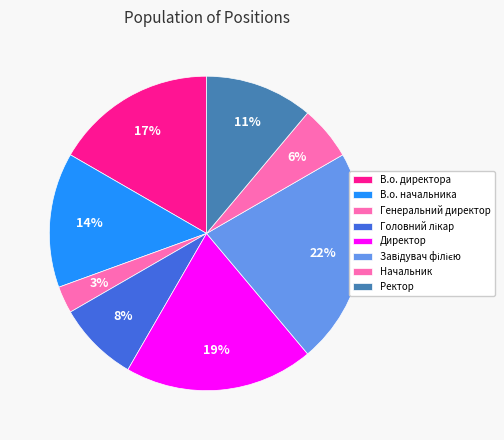

Does any single category account for the majority?

No